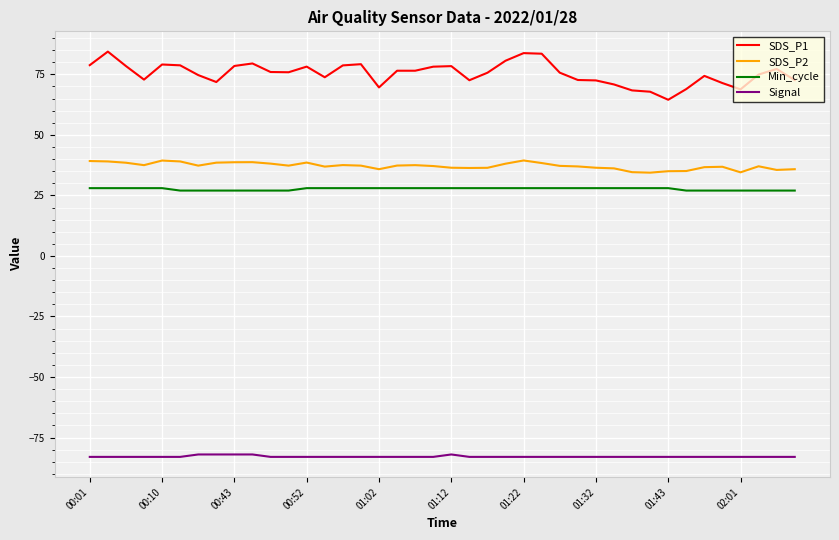

Which series has the widest spread of values?

SDS_P1